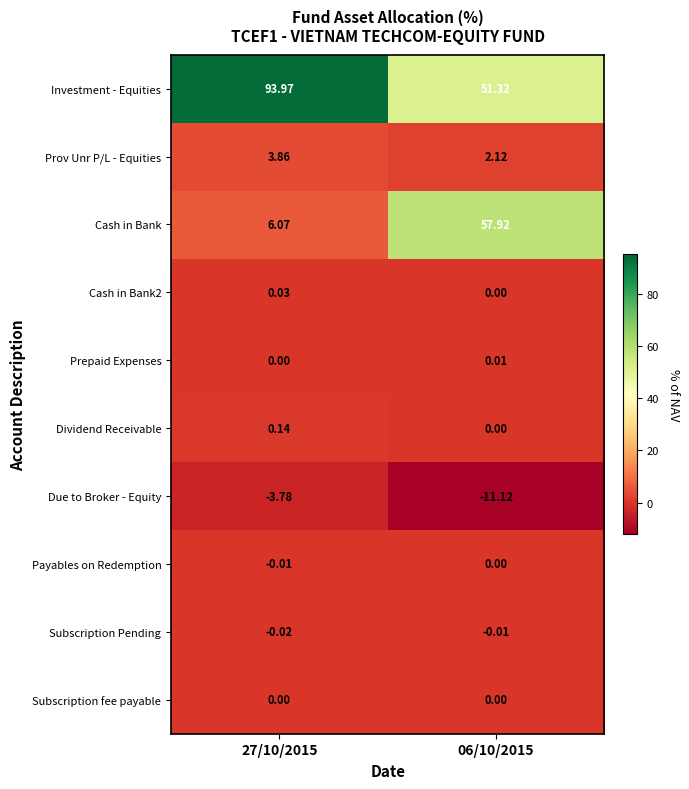

Which series has the largest range (max minus min)?

Cash in Bank